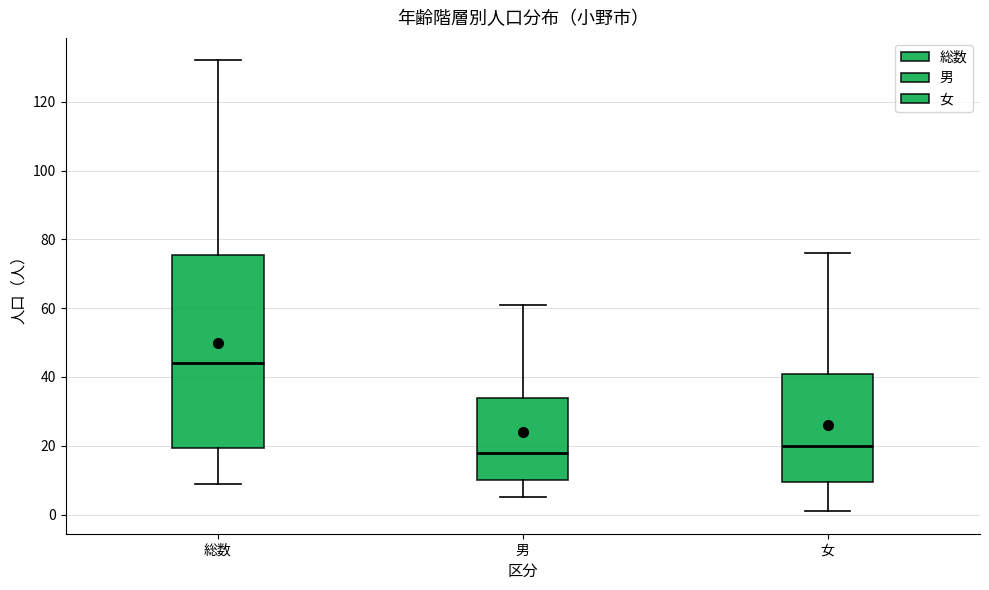

Which box's median line is the highest?

総数